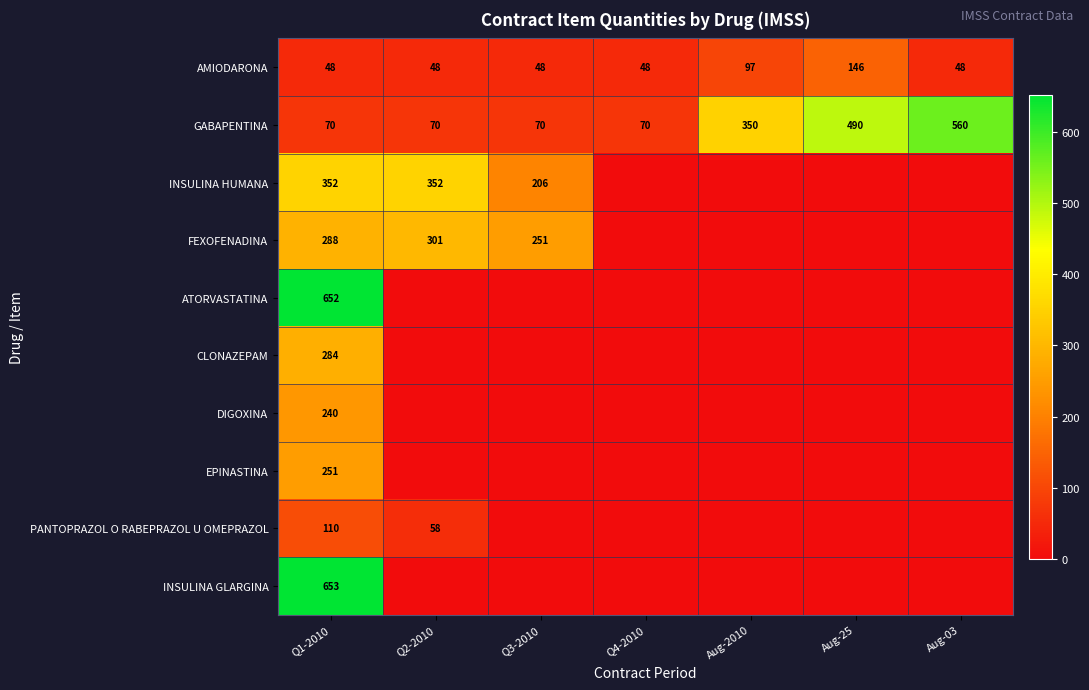

What is the maximum value shown in the chart?

653.0